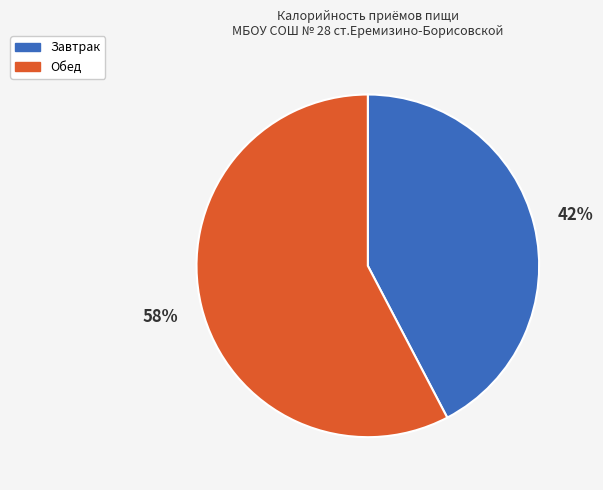

Rank the categories by value from lowest to highest.

Завтрак, Обед